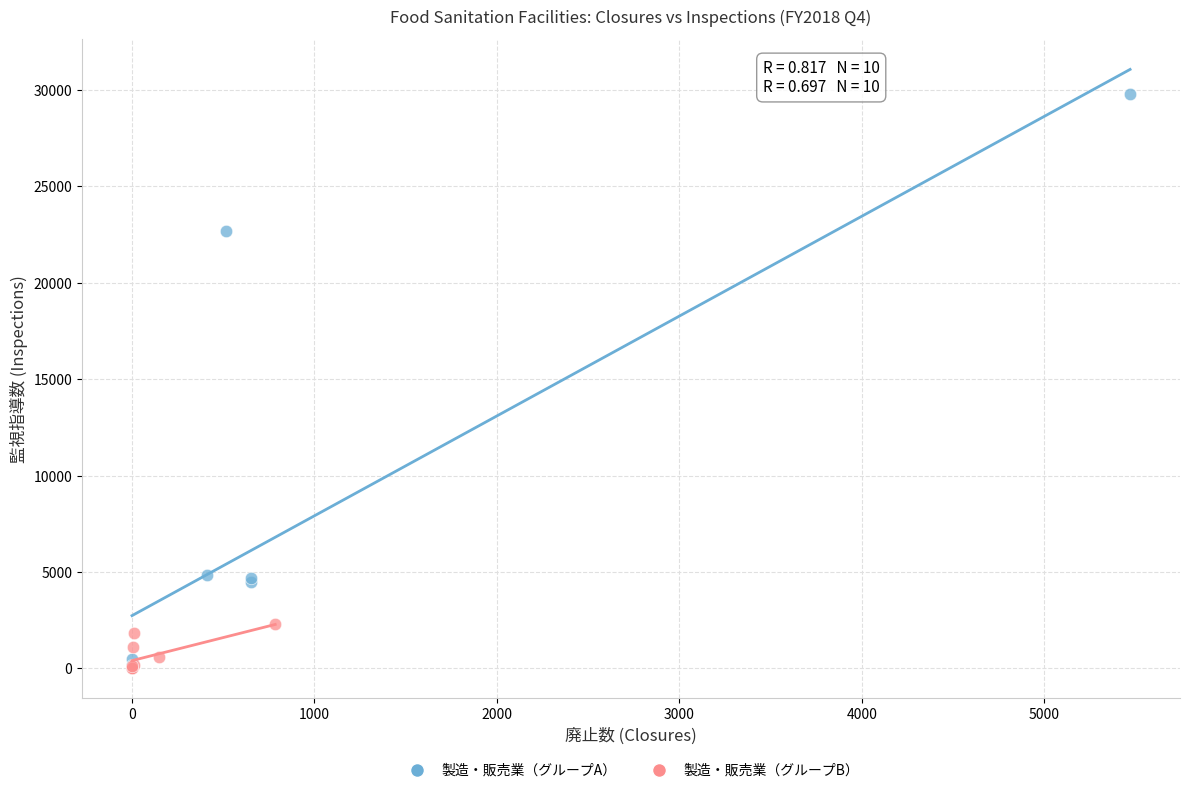

What are all the series names shown in the legend?

製造・販売業（グループA）, 製造・販売業（グループB）